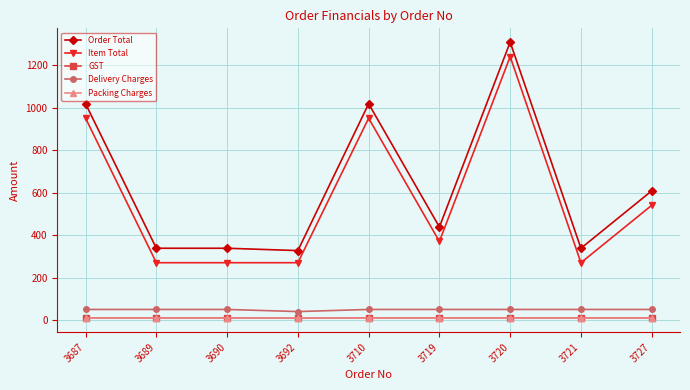

How many values in the GST series are below 10?

1